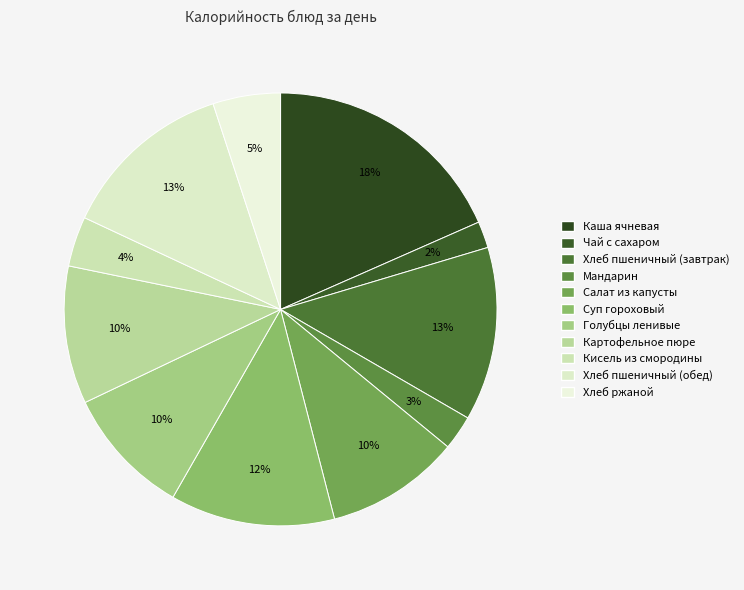

Is the sum of Хлеб ржаной and Кисель из смородины greater than half?

No